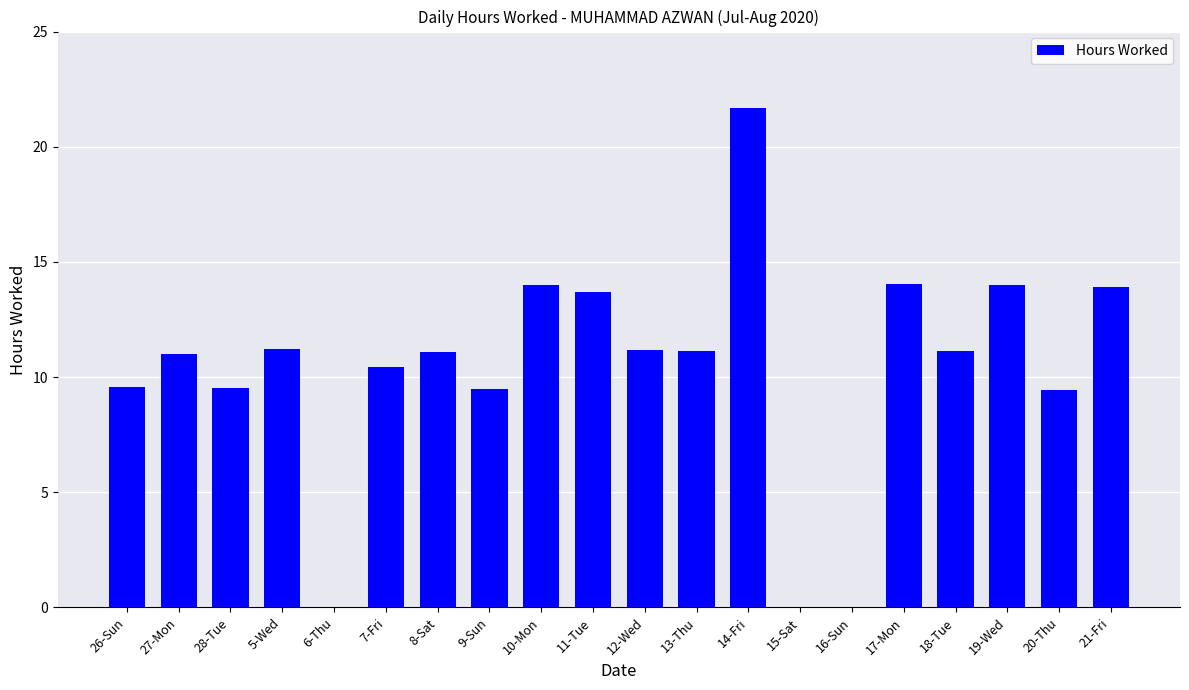

How many data points does each series have?

20